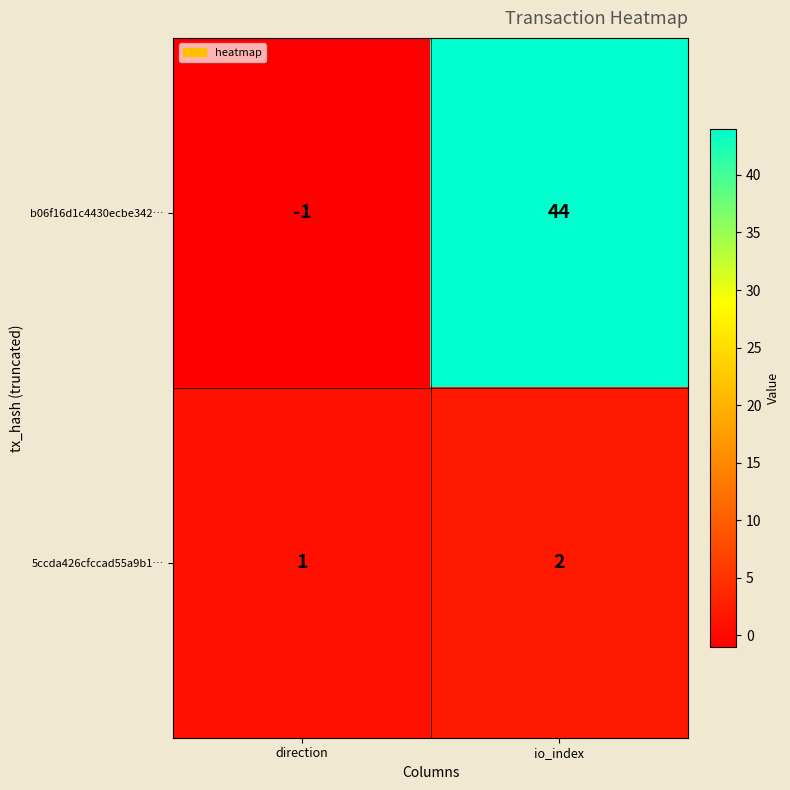

True or false: b06f16d1c4430ecbe342… has a value of 17 at io_index.

False